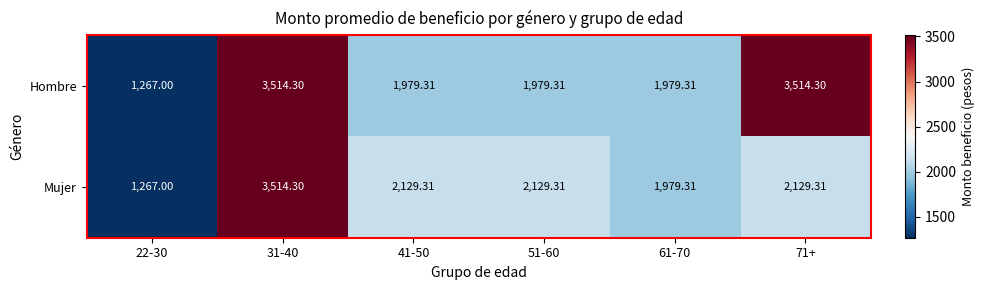

Which series has the largest range (max minus min)?

Hombre